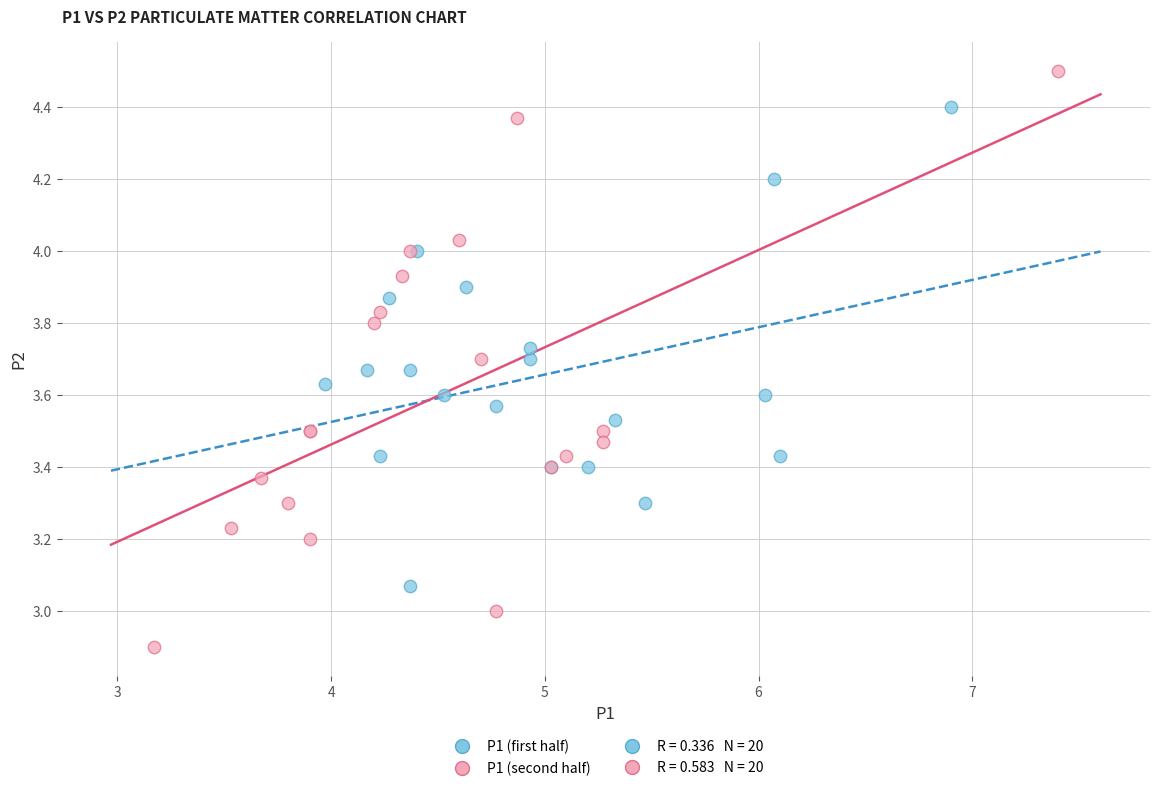

Which series reaches the maximum Y coordinate?

P1 (second half)